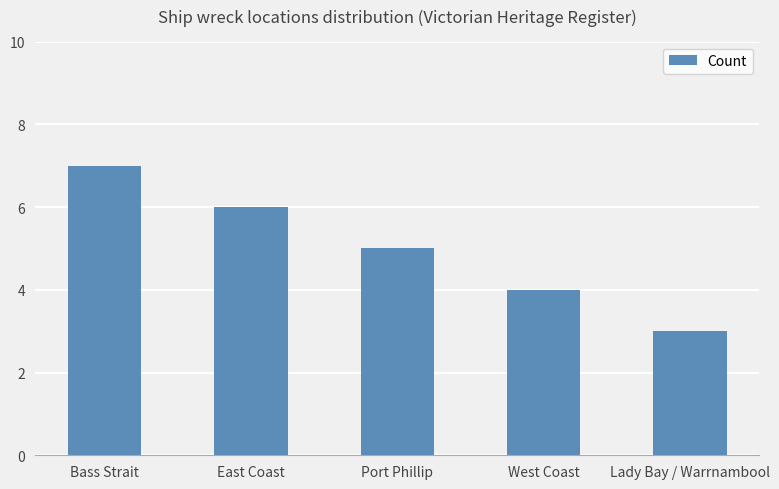

Which category has the highest value across all series?

Bass Strait